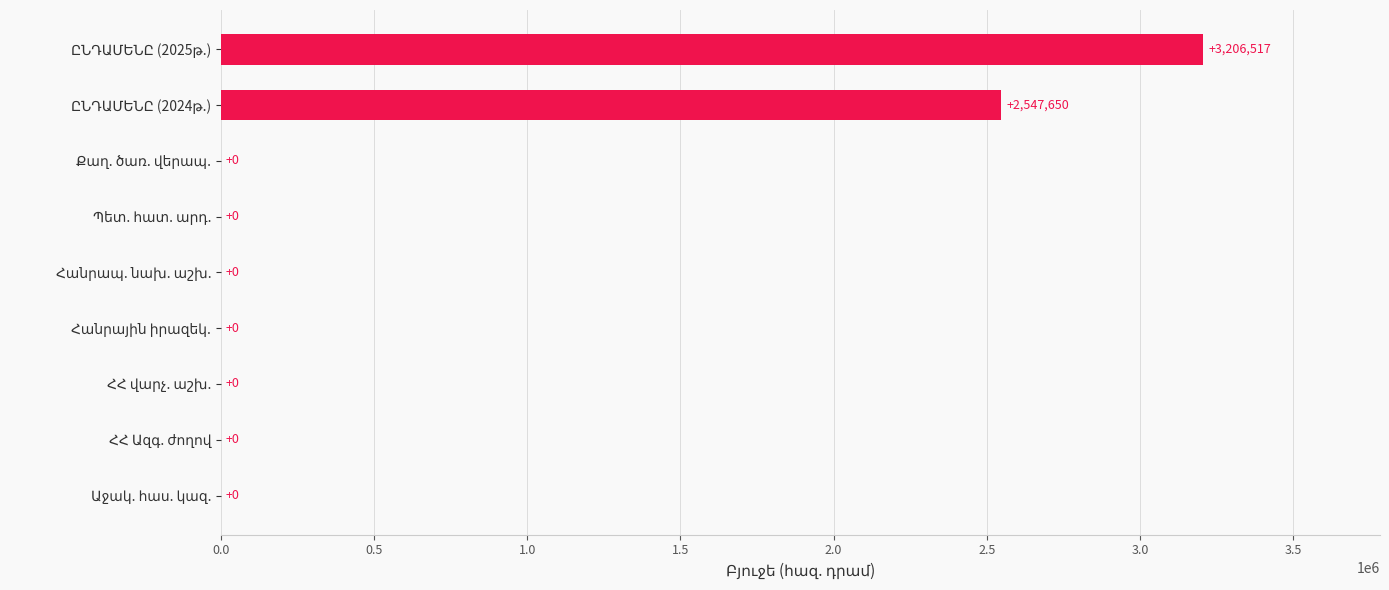

What is the greatest value displayed?

3206517.5